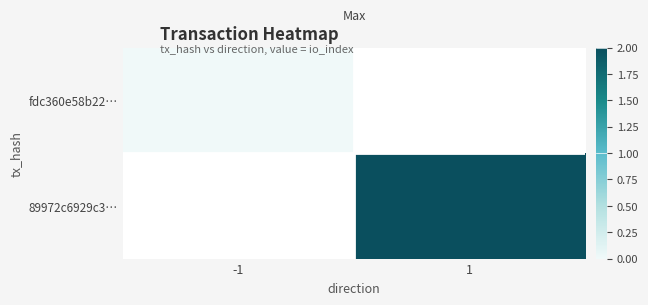

At how many categories does at least one series exceed 1?

1